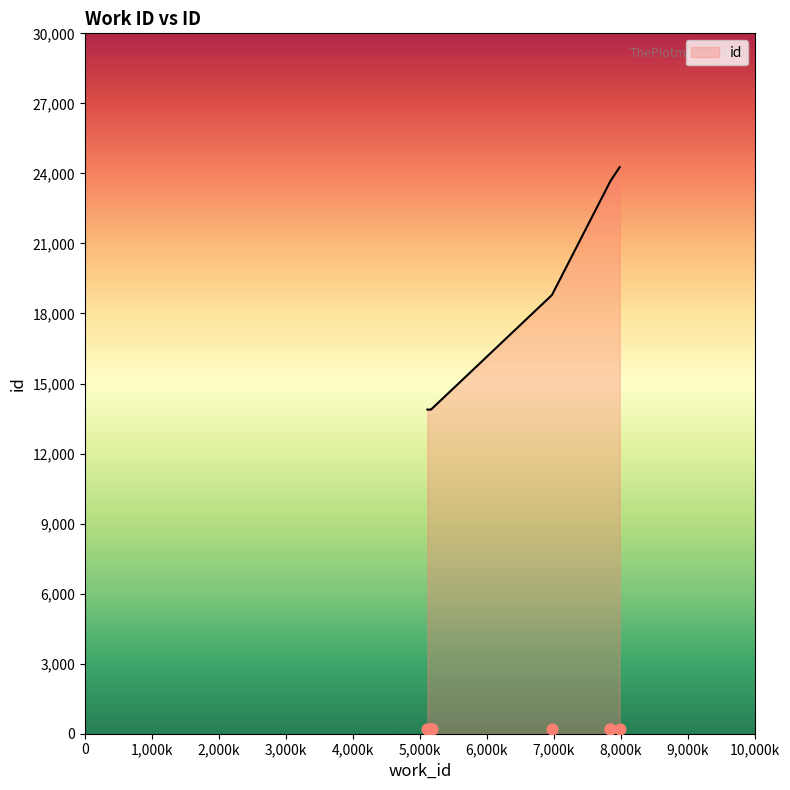

What is the change in value from 5112 to 5175?

+28